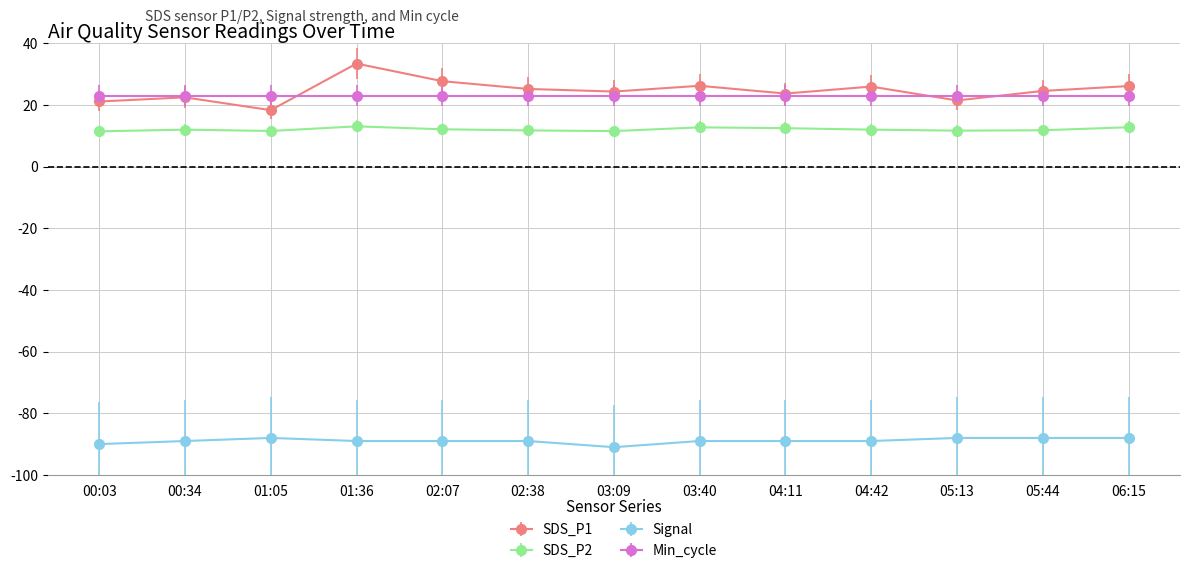

Which category has the highest value across all series?

01:36